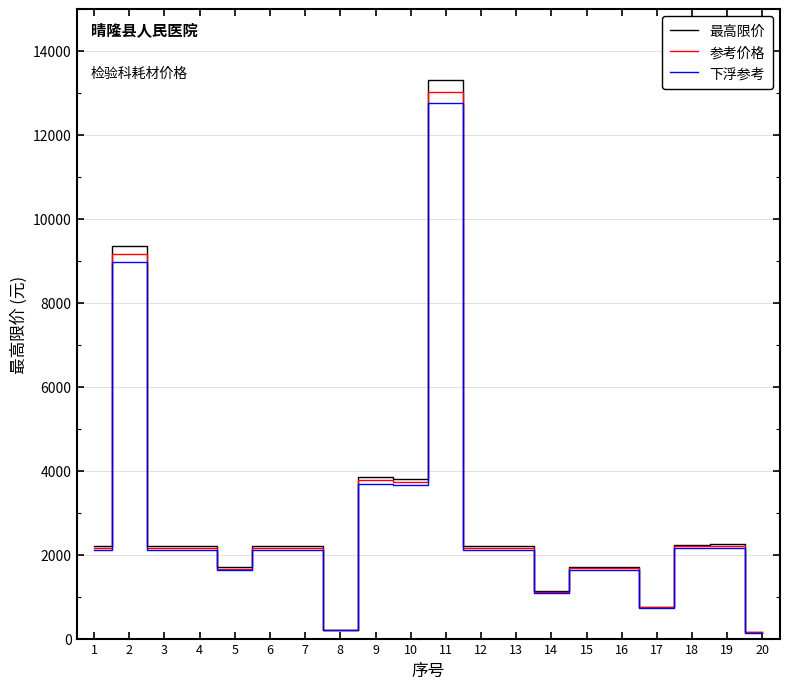

Count the number of data series in this chart.

3